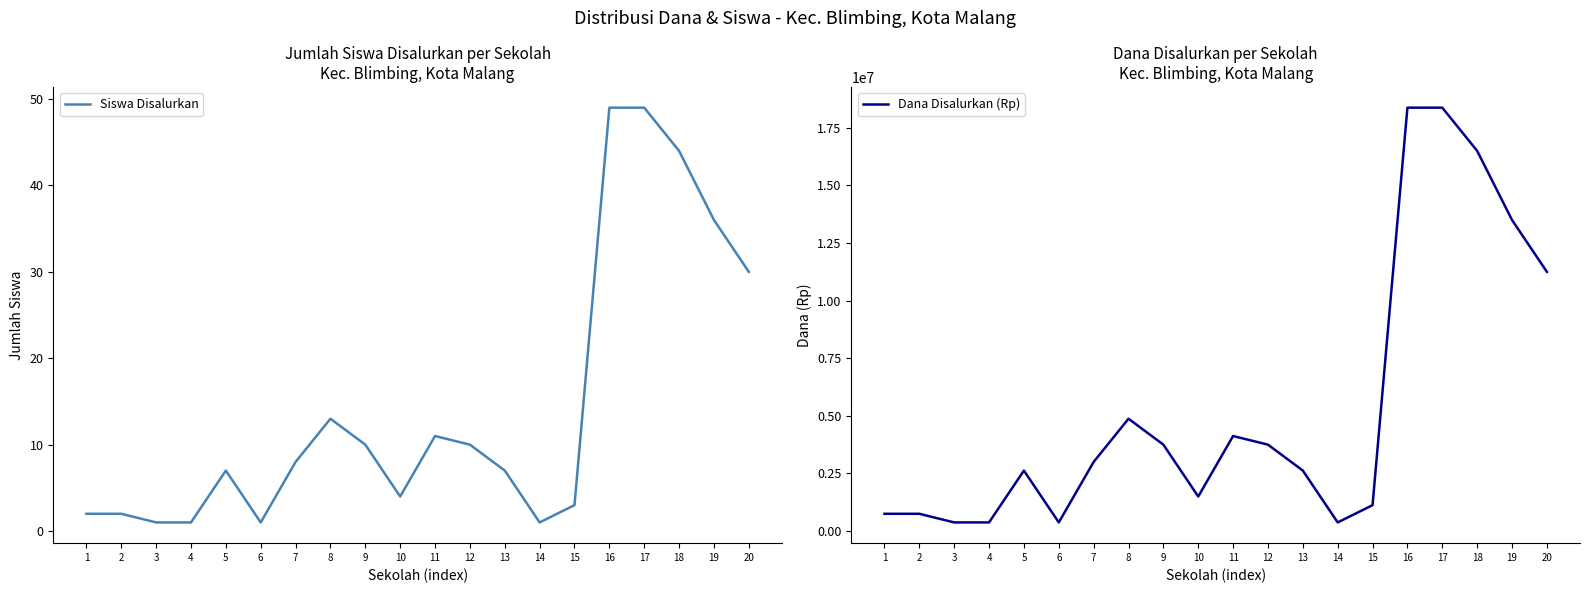

Is it true that Siswa Disalurkan equals 3 at 11?

False